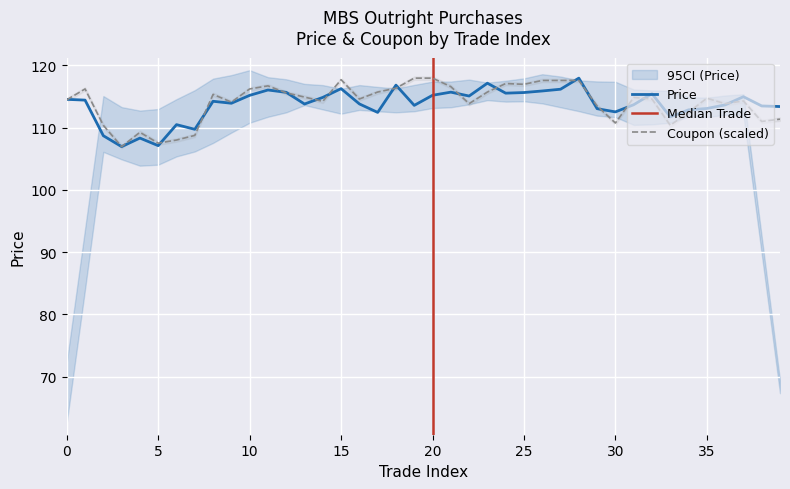

The value of Price at 25 is 115.6. True or false?

True